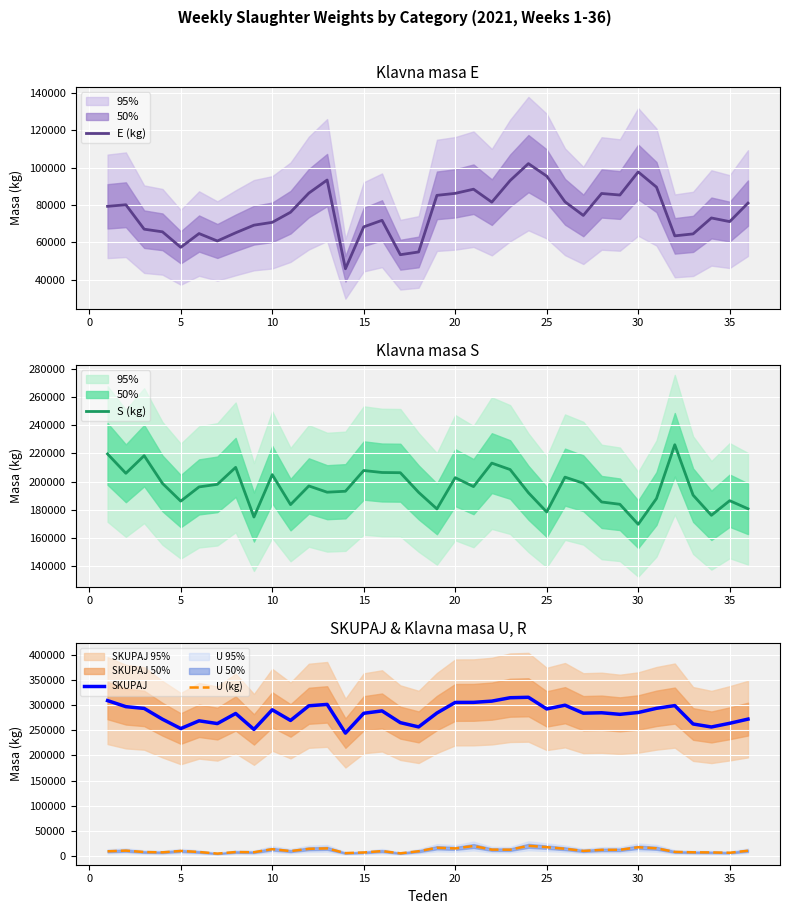

Which series has the widest spread of values?

SKUPAJ